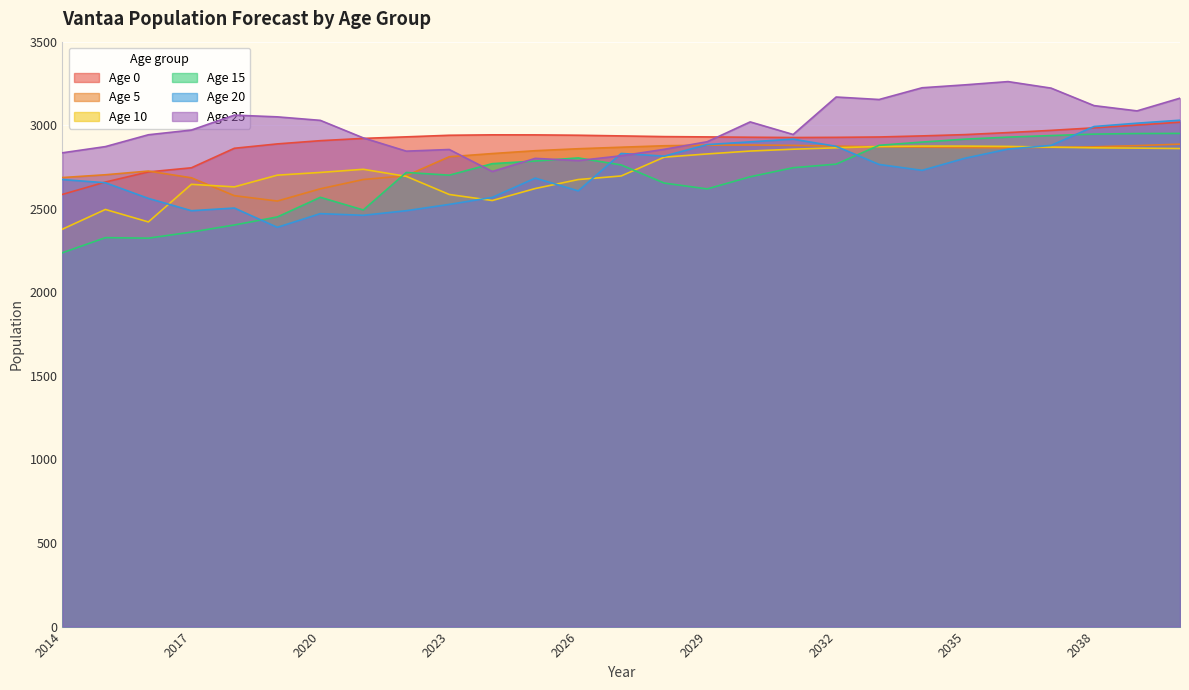

Rank the series at 2031 from highest to lowest value.

Age 25, Age 0, Age 20, Age 5, Age 10, Age 15